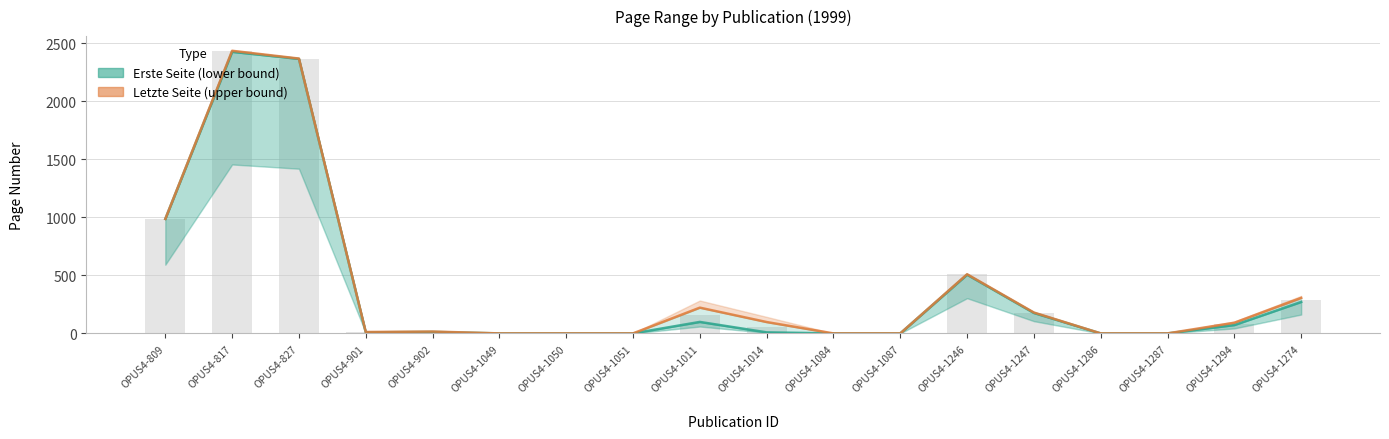

Which series changed the most between OPUS4-809 and OPUS4-1014?

Erste Seite (lower bound)